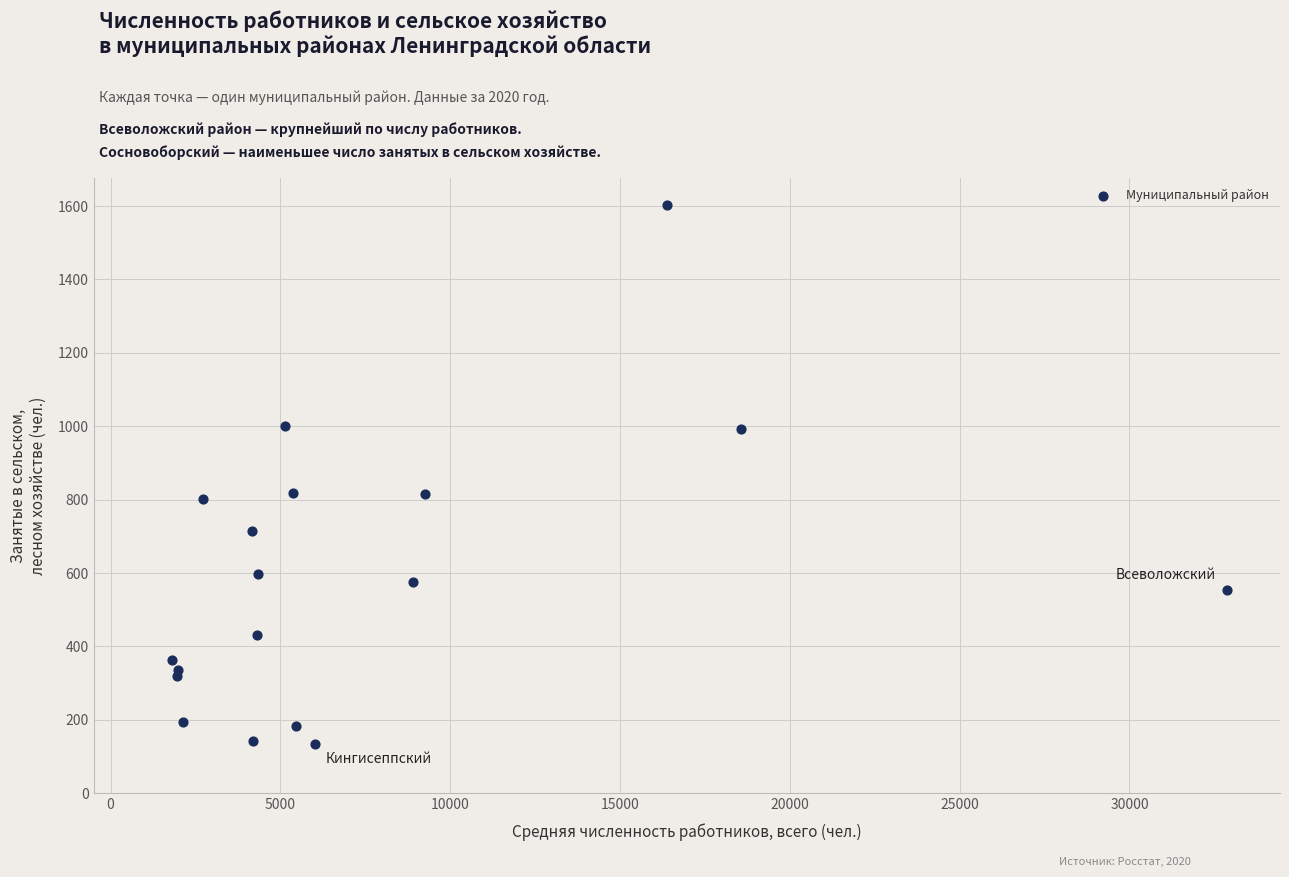

What is the range of X values (max minus min)?

31082.7